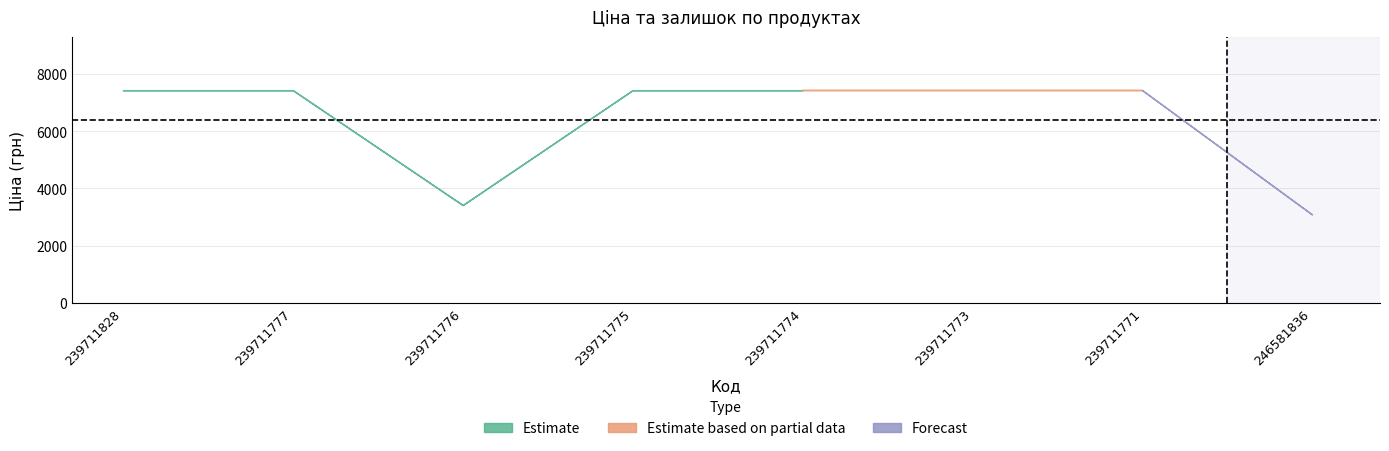

True or false: Доп. ціна has more than 2 interior local peaks.

False